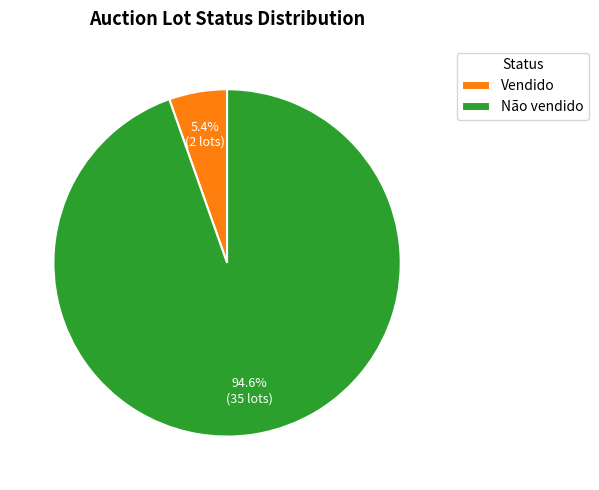

Combined, what portion of the pie is Não vendido and Vendido?

100.0%